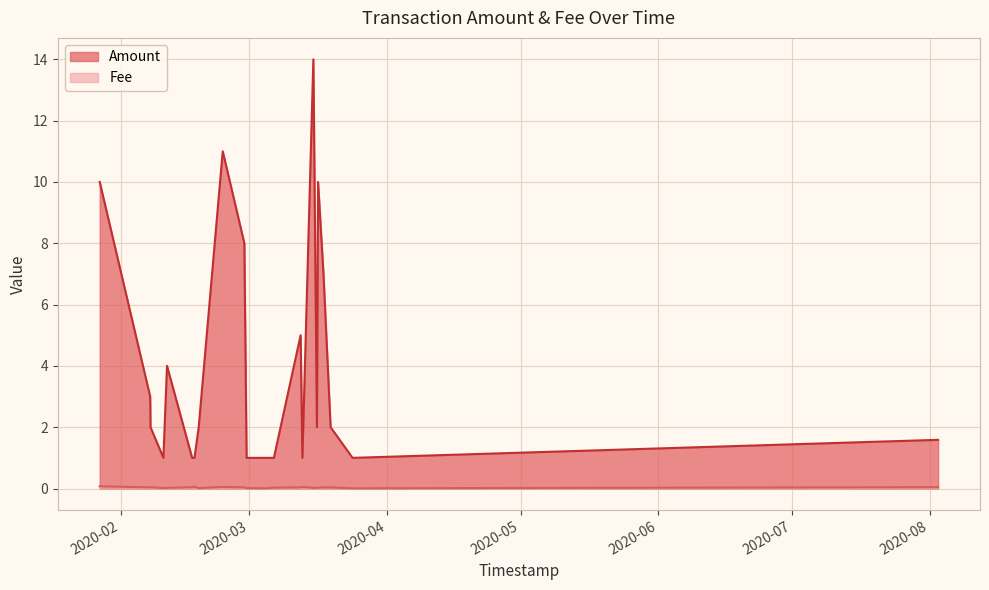

The Fee series shows 0.0 at 0. True or false?

True